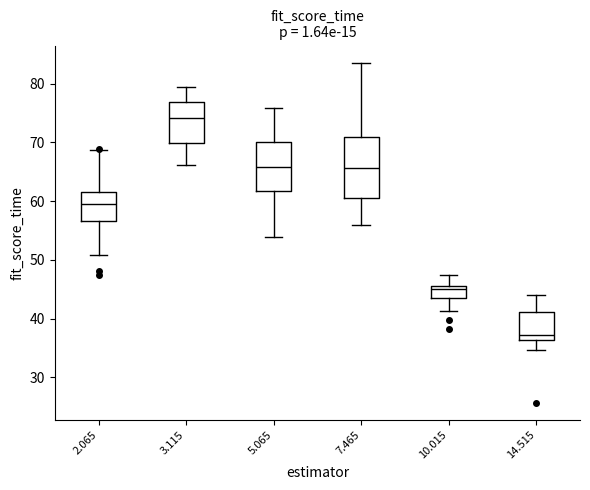

Where is the upper edge of the box at x = 14.515 on the y-axis? The values are not printed on the chart, so give them approximately, as read against the axis.

41